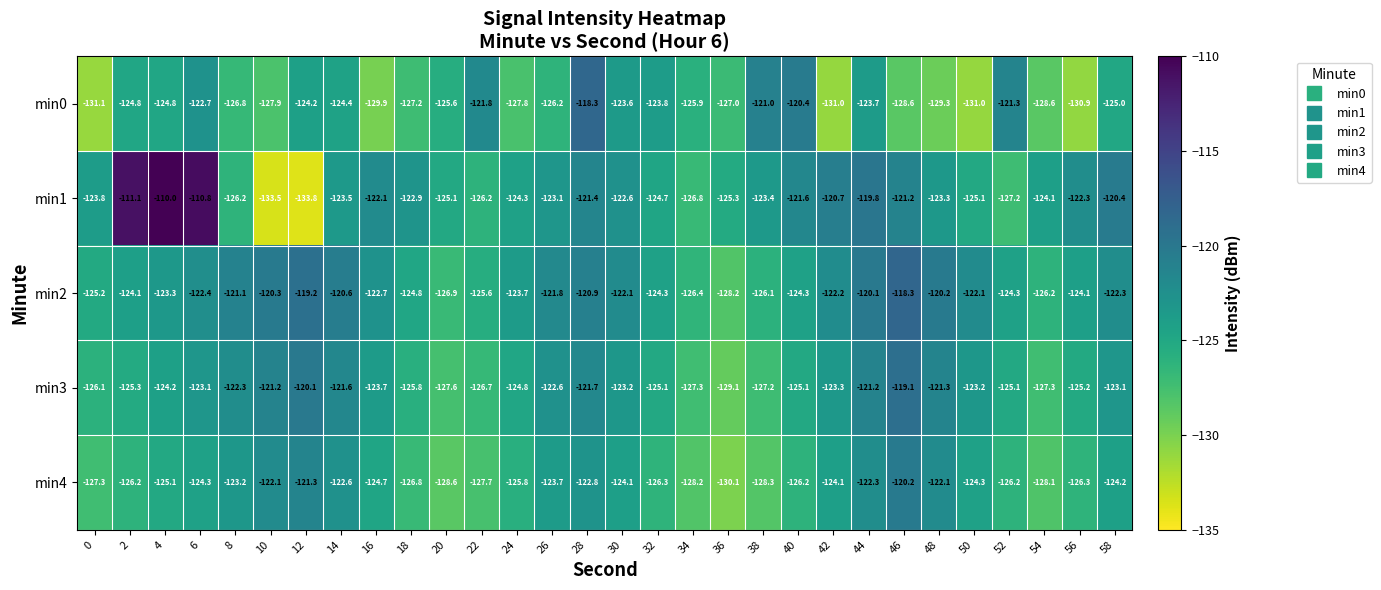

Rank the series at 40 from lowest to highest value.

min4, min3, min2, min1, min0